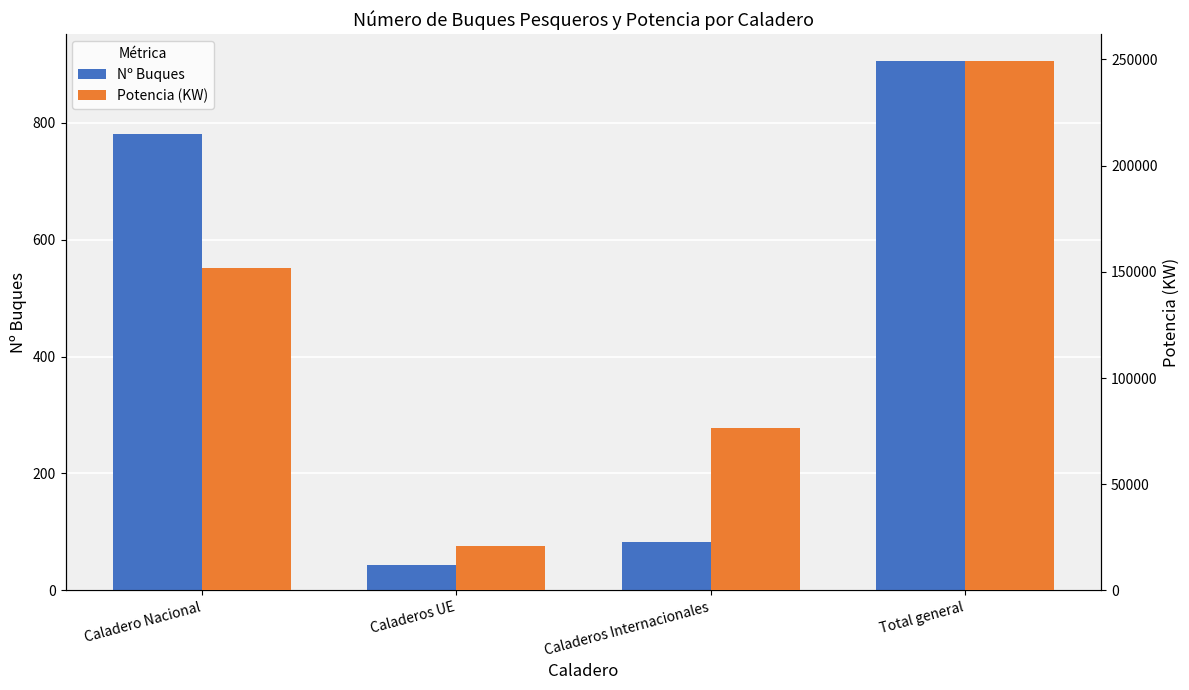

At which category is the sum across all series the highest?

Total general